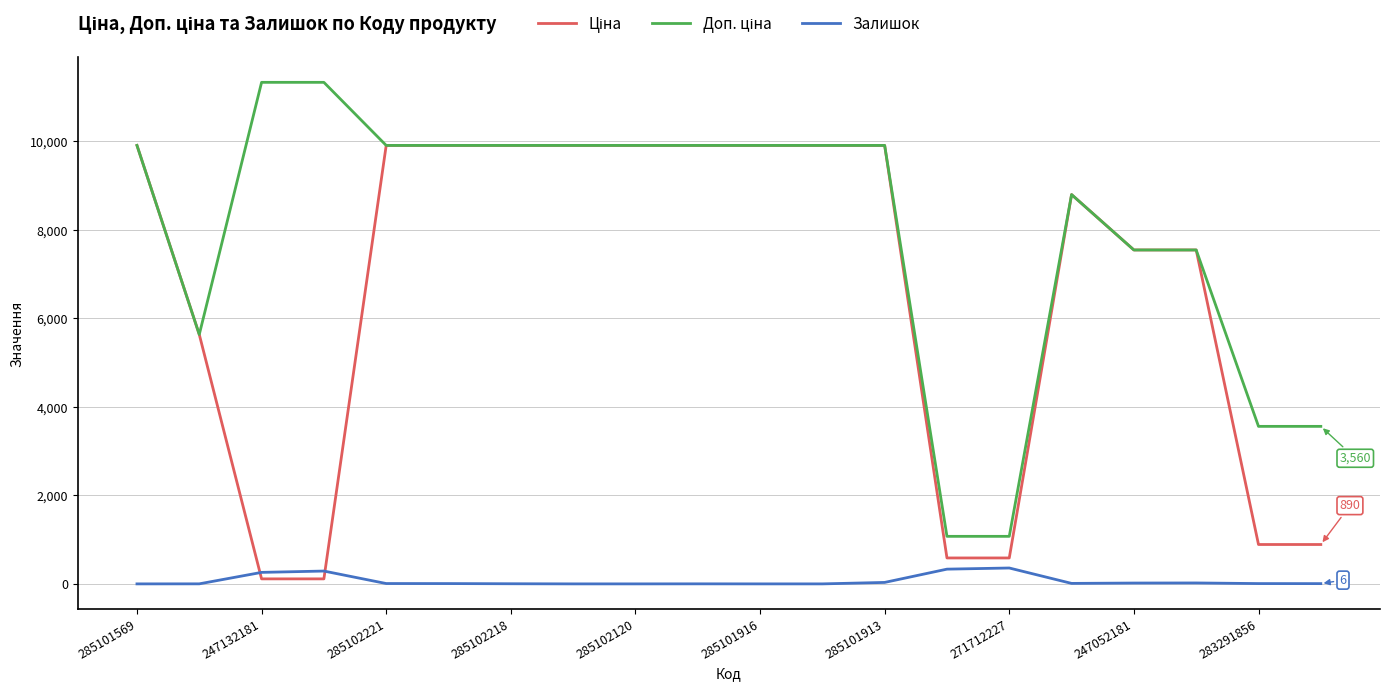

At how many categories does at least one series exceed 10007?

2